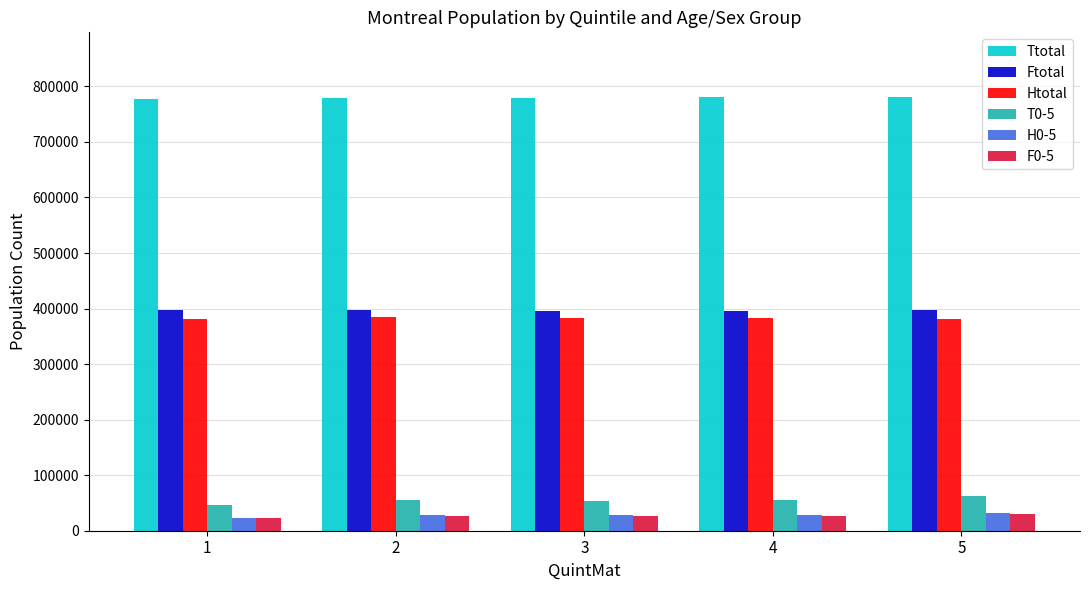

What is the maximum value shown in the chart?

780245